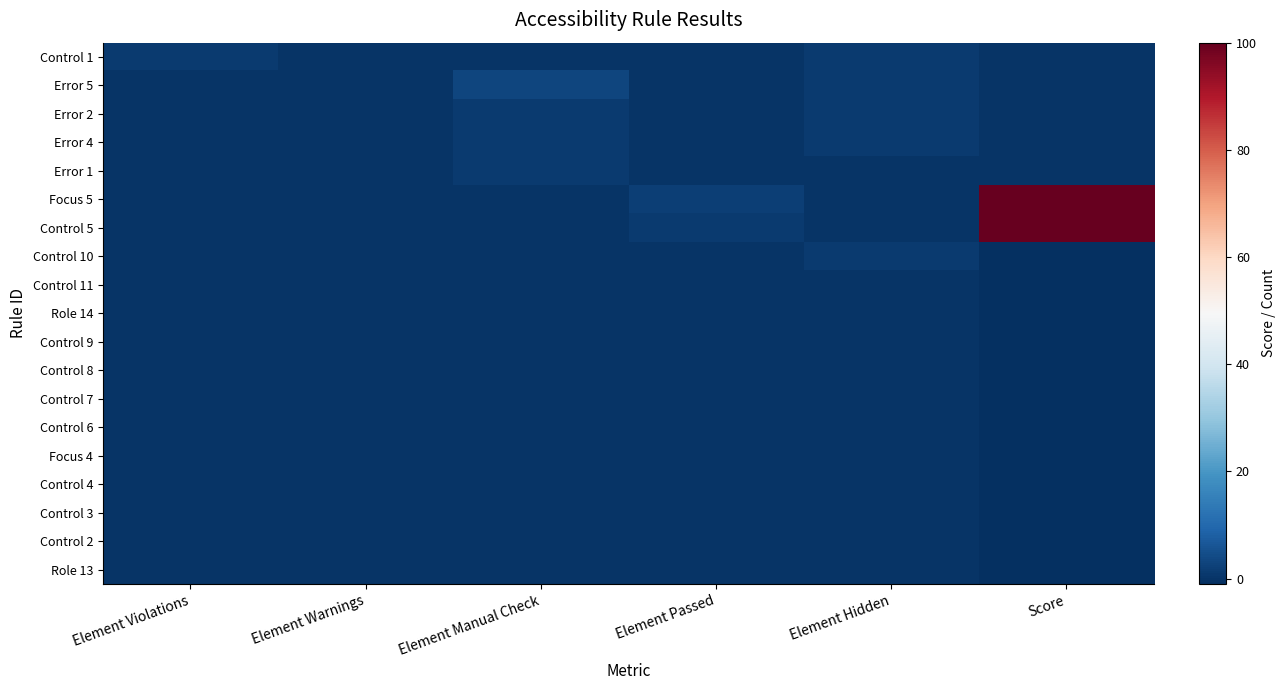

Reading left to right, transcribe all the data shown in this chart.

Control 1: Element Violations=1	Element Warnings=0	Element Manual Check=0	Element Passed=0	Element Hidden=1	Score=0
Error 5: Element Violations=0	Element Warnings=0	Element Manual Check=3	Element Passed=0	Element Hidden=1	Score=0
Error 2: Element Violations=0	Element Warnings=0	Element Manual Check=1	Element Passed=0	Element Hidden=1	Score=0
Error 4: Element Violations=0	Element Warnings=0	Element Manual Check=1	Element Passed=0	Element Hidden=1	Score=0
Error 1: Element Violations=0	Element Warnings=0	Element Manual Check=1	Element Passed=0	Element Hidden=0	Score=0
Focus 5: Element Violations=0	Element Warnings=0	Element Manual Check=0	Element Passed=2	Element Hidden=0	Score=100
Control 5: Element Violations=0	Element Warnings=0	Element Manual Check=0	Element Passed=1	Element Hidden=0	Score=100
Control 10: Element Violations=0	Element Warnings=0	Element Manual Check=0	Element Passed=0	Element Hidden=1	Score=-1
Control 11: Element Violations=0	Element Warnings=0	Element Manual Check=0	Element Passed=0	Element Hidden=0	Score=-1
Role 14: Element Violations=0	Element Warnings=0	Element Manual Check=0	Element Passed=0	Element Hidden=0	Score=-1
Control 9: Element Violations=0	Element Warnings=0	Element Manual Check=0	Element Passed=0	Element Hidden=0	Score=-1
Control 8: Element Violations=0	Element Warnings=0	Element Manual Check=0	Element Passed=0	Element Hidden=0	Score=-1
Control 7: Element Violations=0	Element Warnings=0	Element Manual Check=0	Element Passed=0	Element Hidden=0	Score=-1
Control 6: Element Violations=0	Element Warnings=0	Element Manual Check=0	Element Passed=0	Element Hidden=0	Score=-1
Focus 4: Element Violations=0	Element Warnings=0	Element Manual Check=0	Element Passed=0	Element Hidden=0	Score=-1
Control 4: Element Violations=0	Element Warnings=0	Element Manual Check=0	Element Passed=0	Element Hidden=0	Score=-1
Control 3: Element Violations=0	Element Warnings=0	Element Manual Check=0	Element Passed=0	Element Hidden=0	Score=-1
Control 2: Element Violations=0	Element Warnings=0	Element Manual Check=0	Element Passed=0	Element Hidden=0	Score=-1
Role 13: Element Violations=0	Element Warnings=0	Element Manual Check=0	Element Passed=0	Element Hidden=0	Score=-1